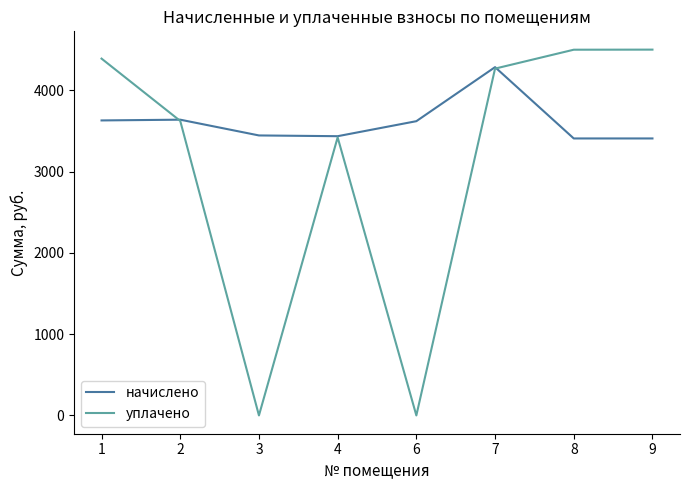

List the series in order of their overall mean, highest first.

начислено, уплачено